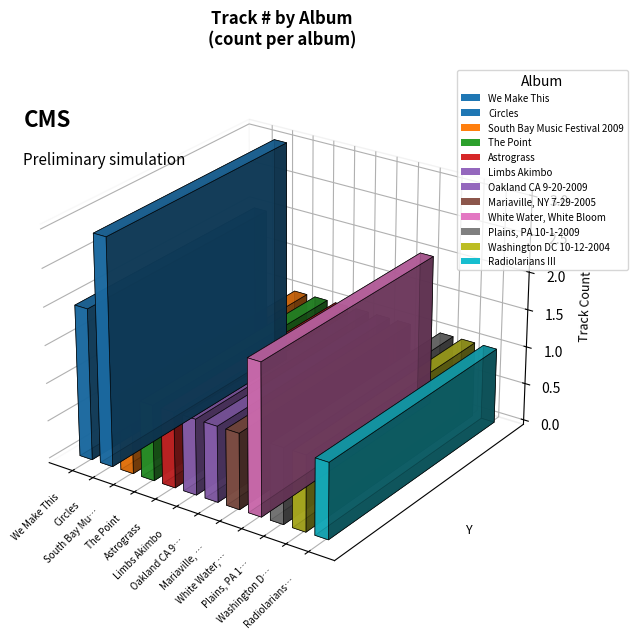

Where is the data nearest to the value 8?

We Make This